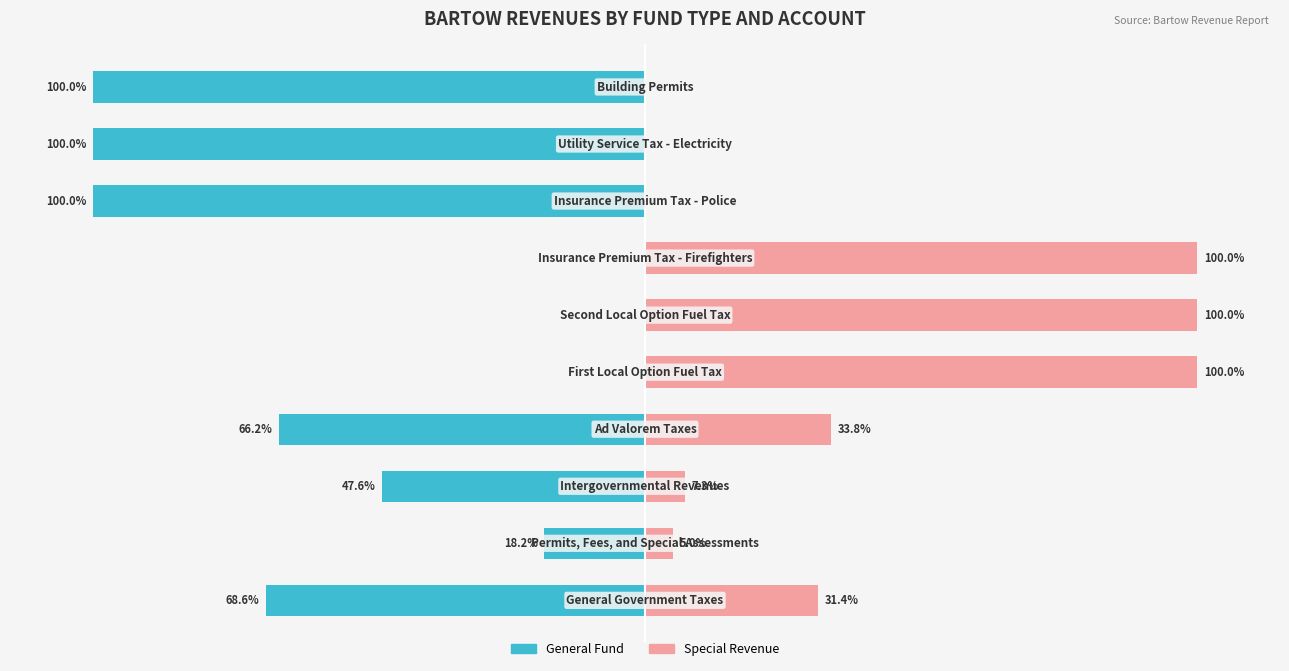

What is the minimum value shown in the chart?

-100.0